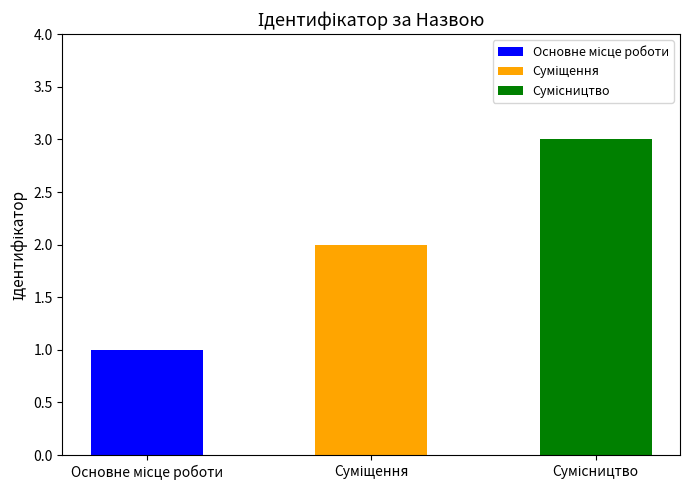

Does the chart contain stacked bars?

No